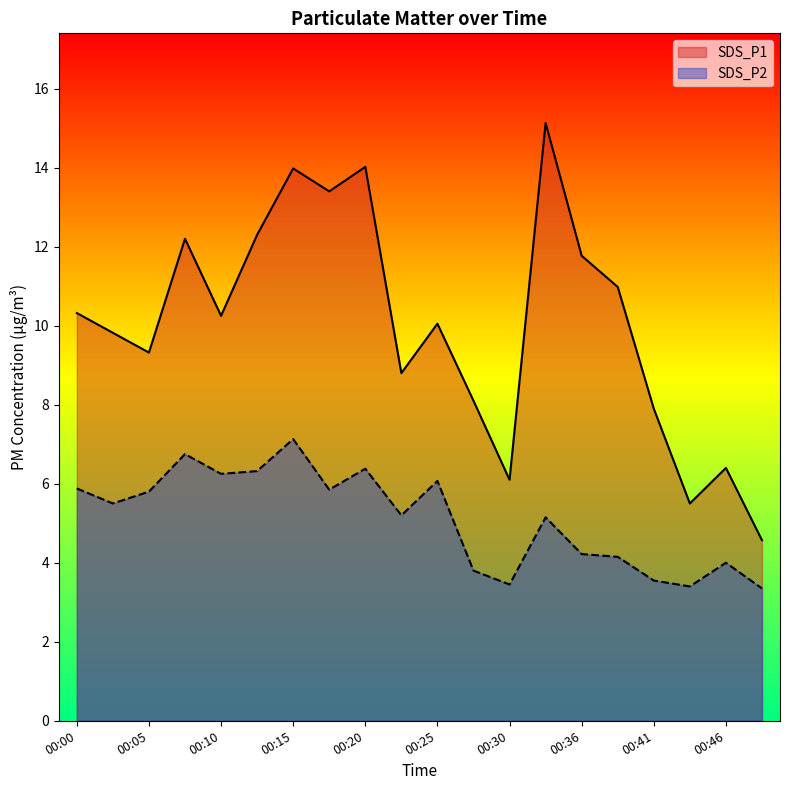

Which series has the largest range (max minus min)?

SDS_P1